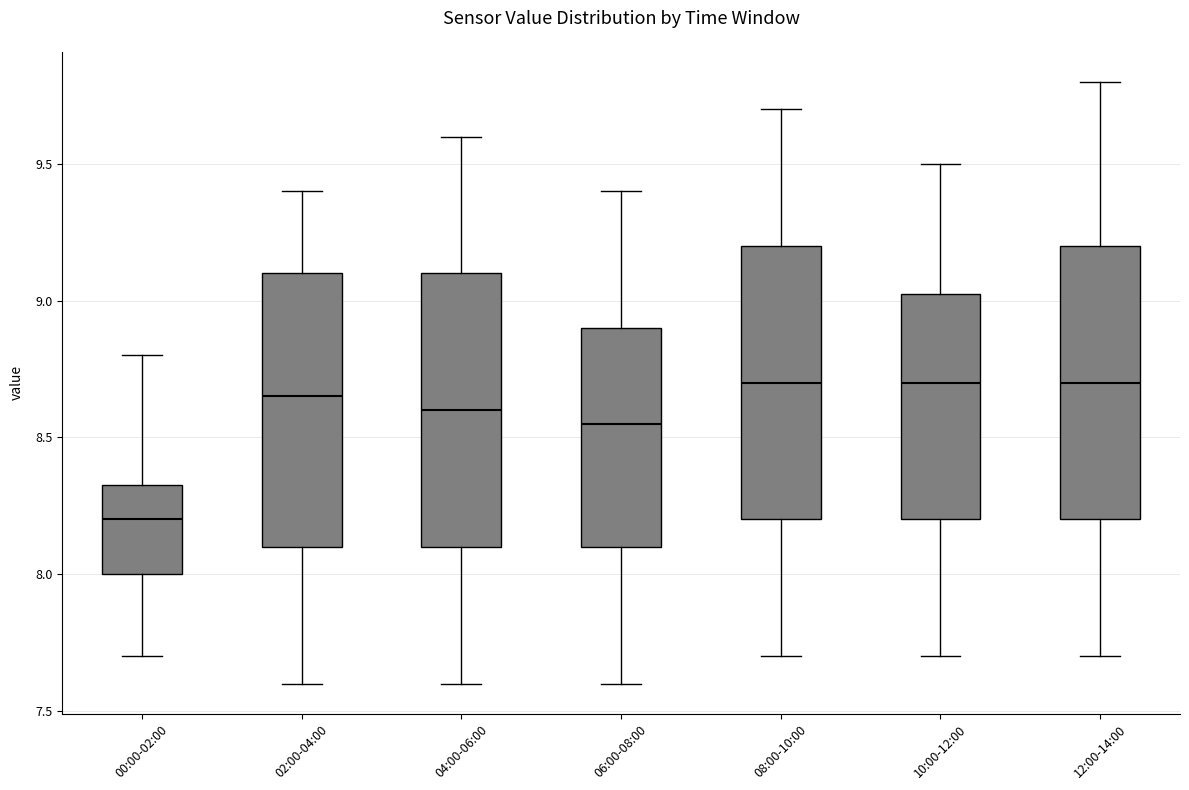

Reading left to right, read every box against the y-axis: the position of its median line, the range the box covers, and the ends of its whiskers. The values are not printed on the chart, so give them approximately, as read against the axis.

00:00-02:00: median 8.20, box 8.00 to 8.35, whiskers 7.70 to 8.80
02:00-04:00: median 8.65, box 8.10 to 9.10, whiskers 7.60 to 9.40
04:00-06:00: median 8.60, box 8.10 to 9.10, whiskers 7.60 to 9.60
06:00-08:00: median 8.55, box 8.10 to 8.90, whiskers 7.60 to 9.40
08:00-10:00: median 8.70, box 8.20 to 9.20, whiskers 7.70 to 9.70
10:00-12:00: median 8.70, box 8.20 to 9.05, whiskers 7.70 to 9.50
12:00-14:00: median 8.70, box 8.20 to 9.20, whiskers 7.70 to 9.80